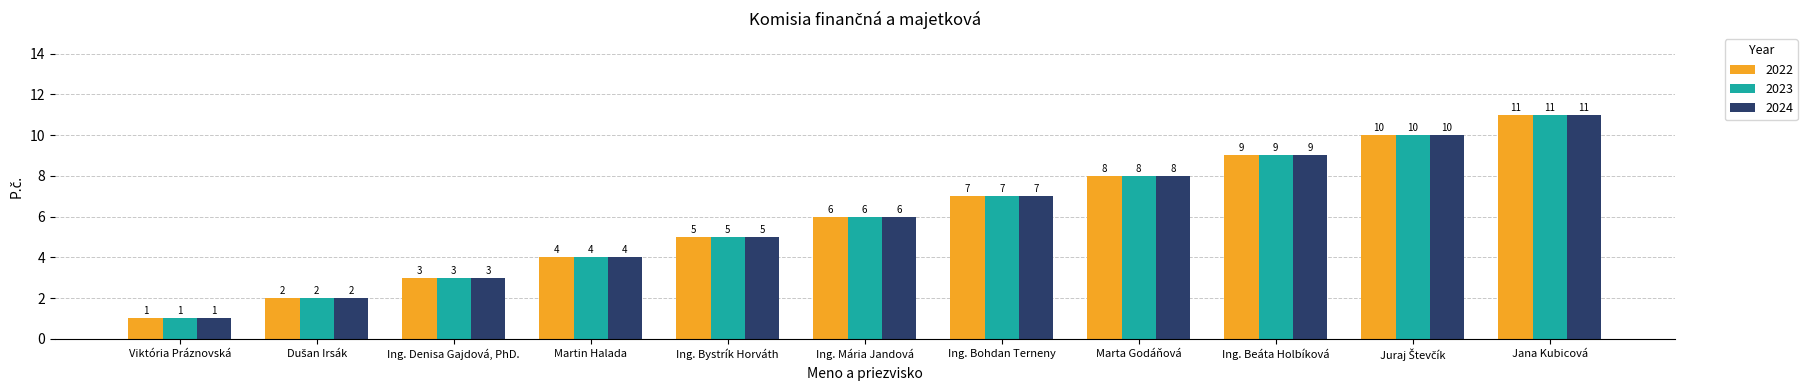

What is the total value across all series at Jana Kubicová?

33